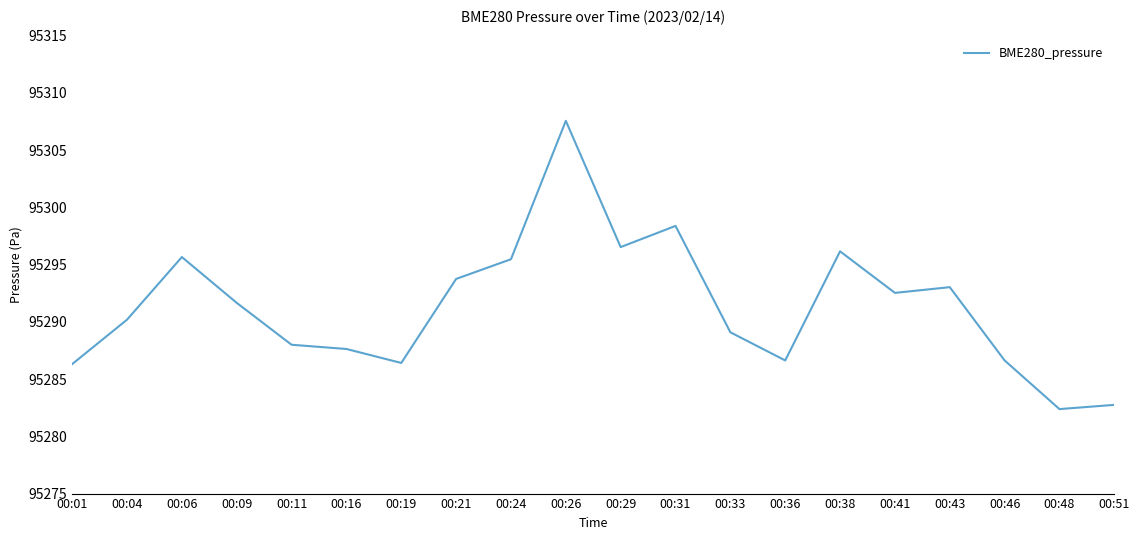

The chart shows a value of 162894.7 at 00:38. True or false?

False